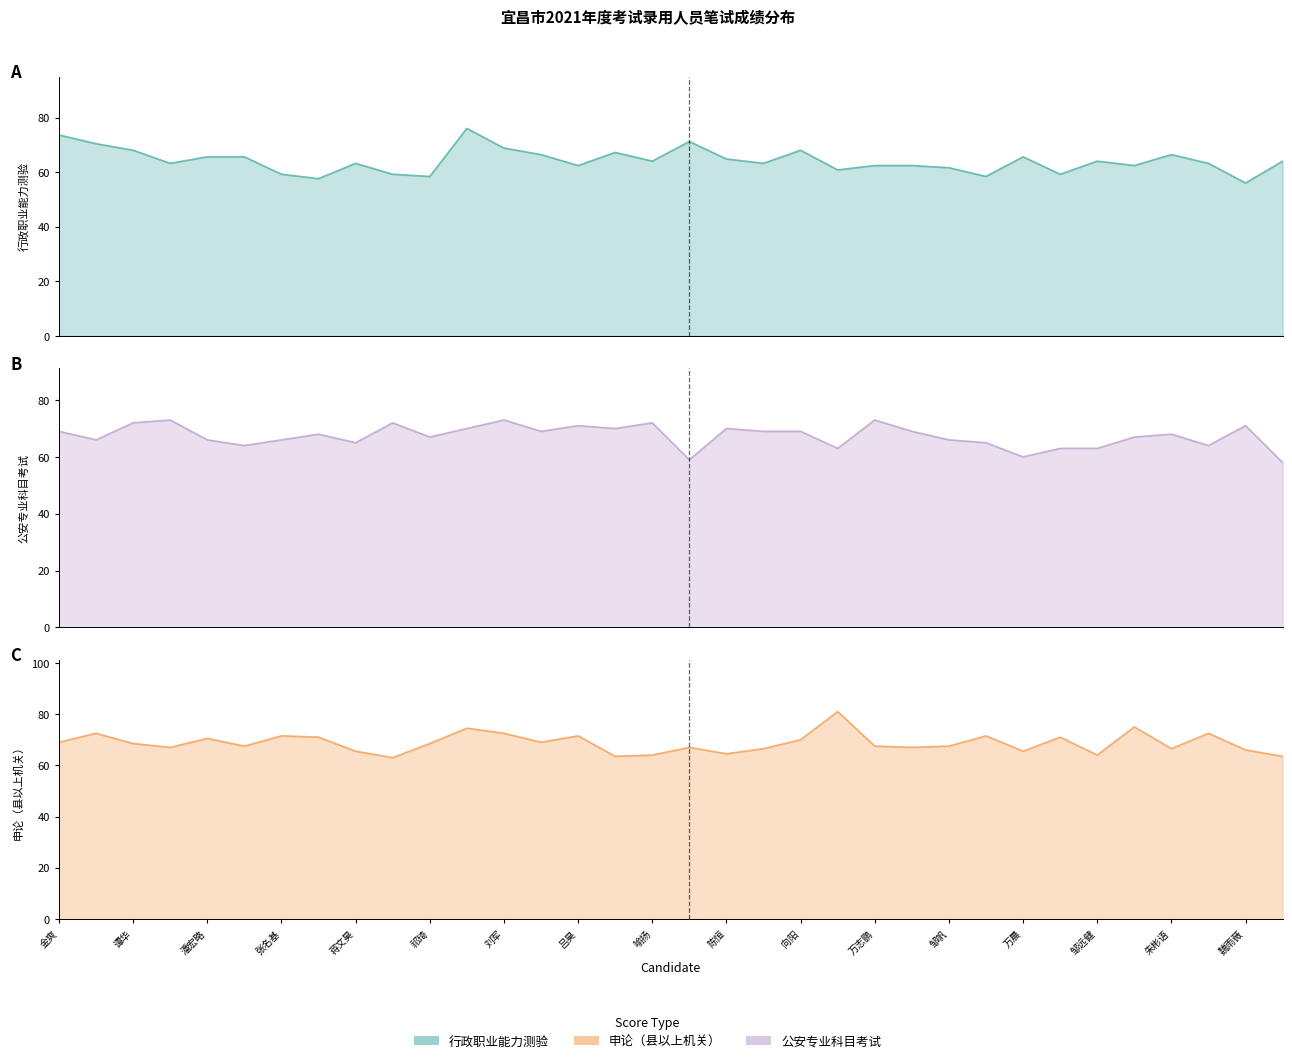

What is the value of the 申论（县以上机关） point at the 13th from the left?

72.5